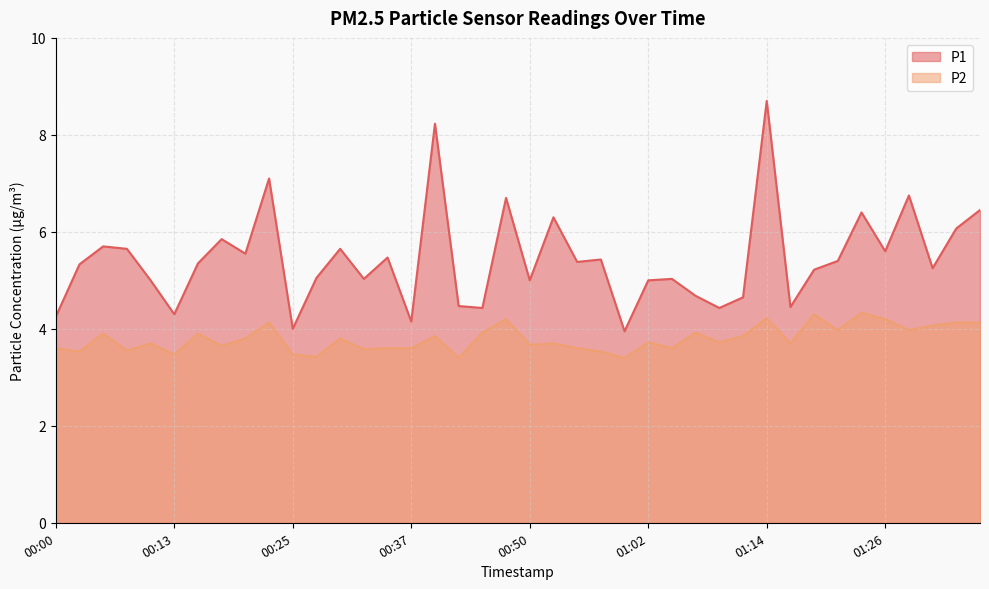

Read the P1 value at 01:24.

6.4